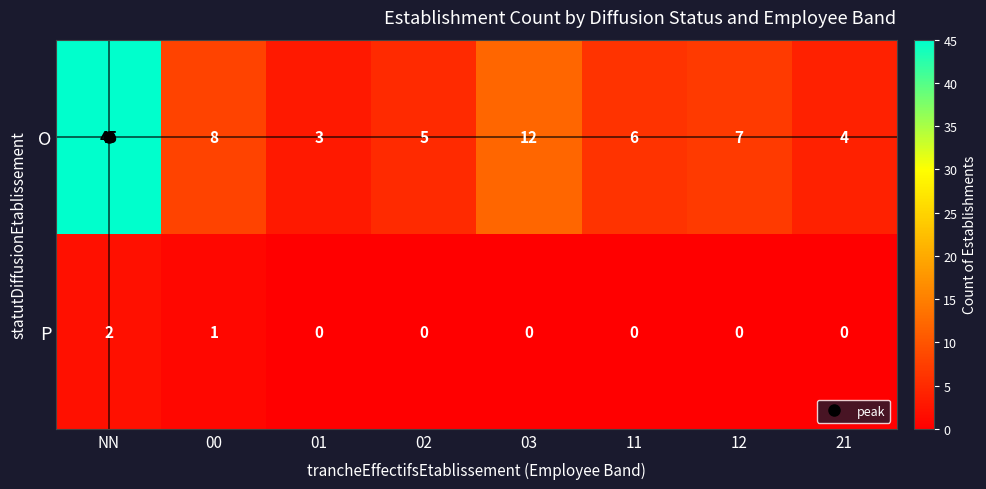

What is the total value across all series at 12?

7